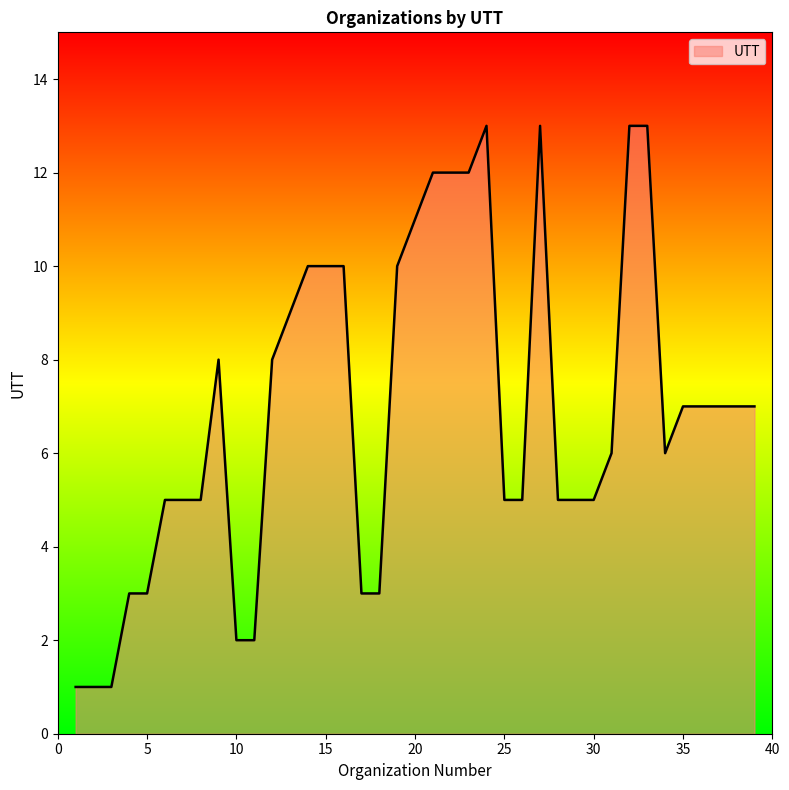

How many lines are shown in the chart?

1